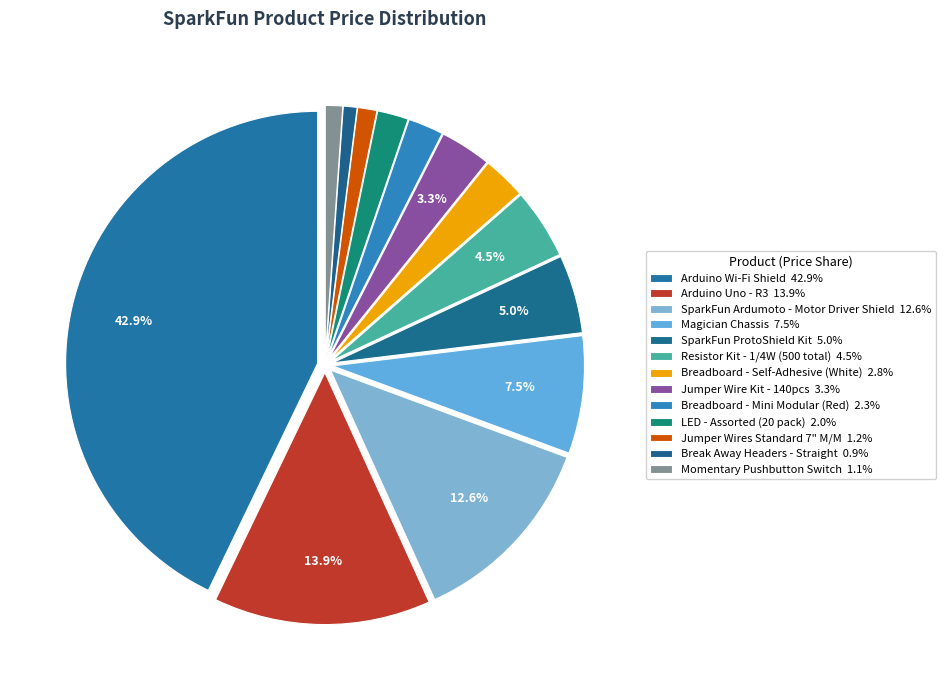

How many segments does this pie chart have?

13